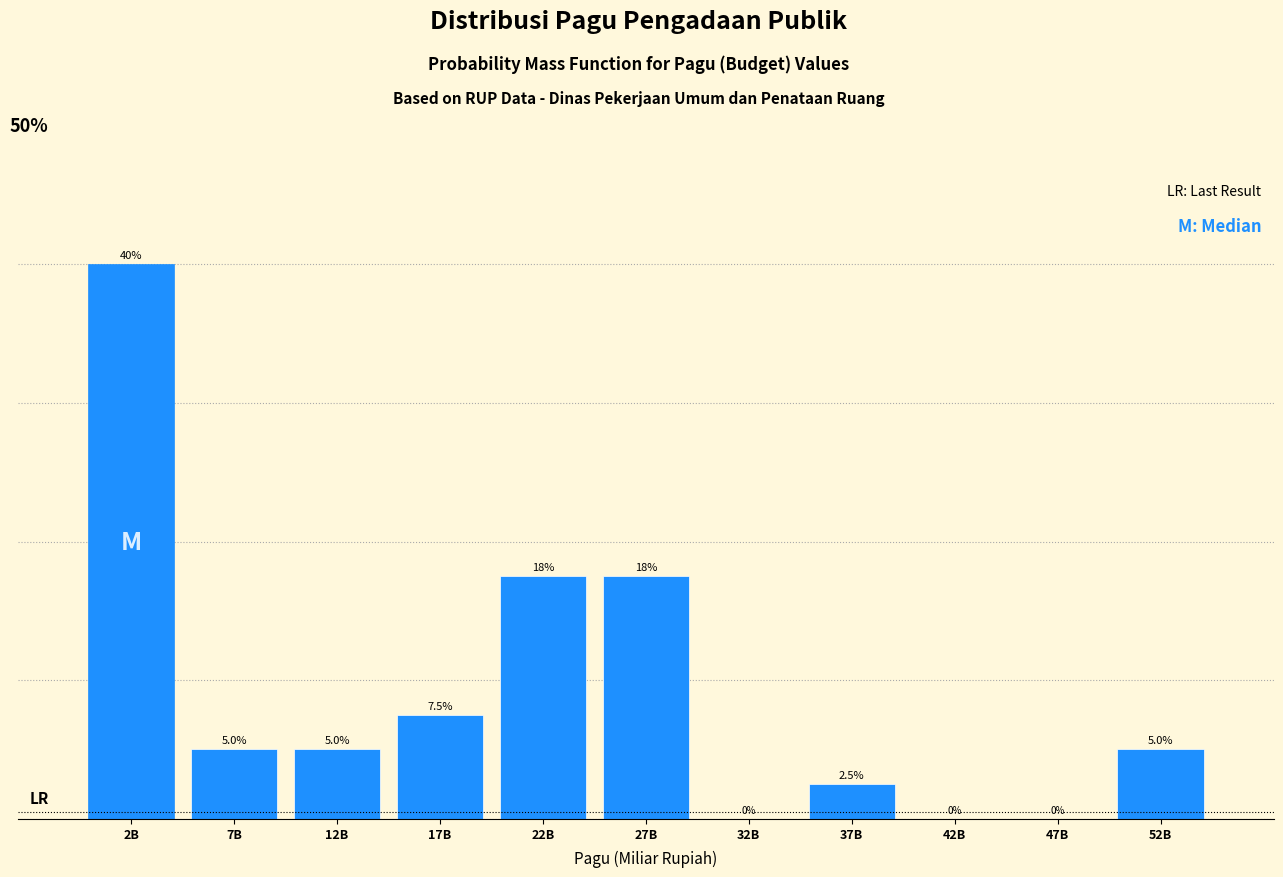

Which has a higher value, 12B or 32B?

12B